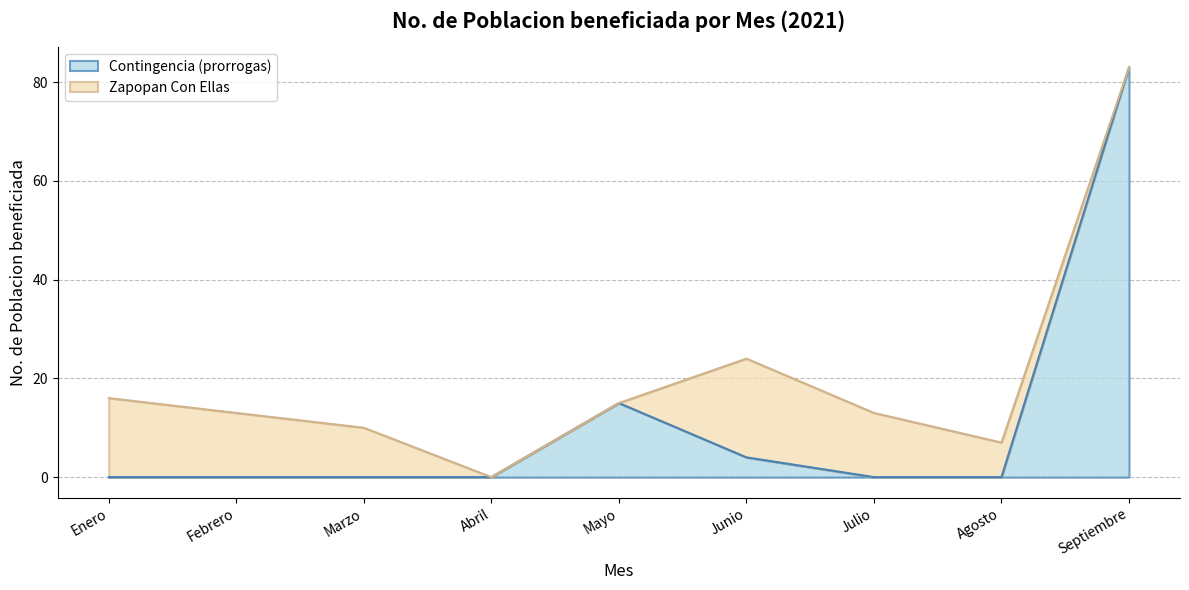

What position from the right is Enero?

9